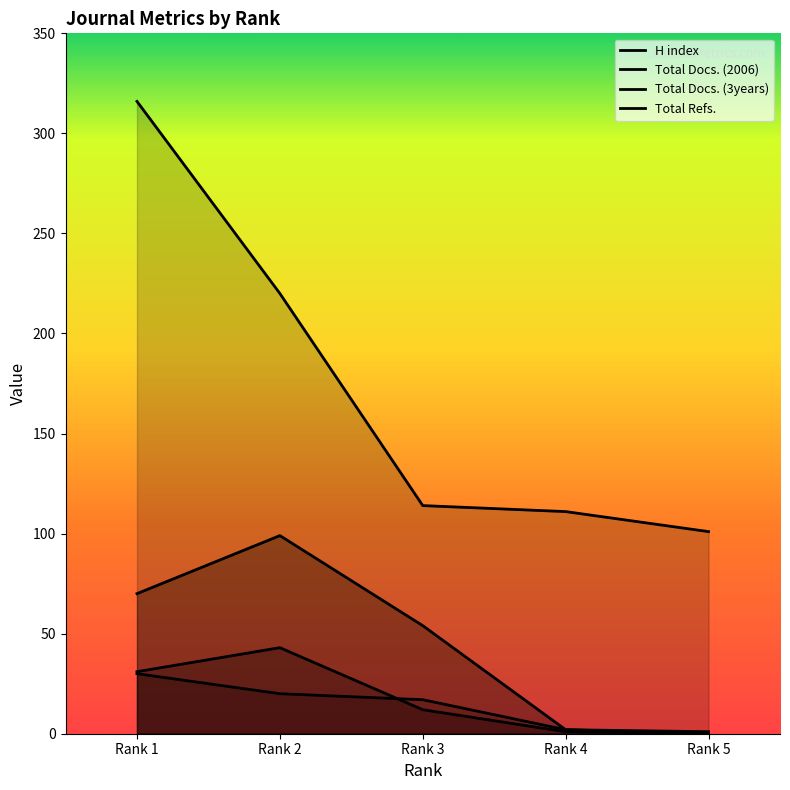

At which category does the chart reach its peak across all series?

Rank 1